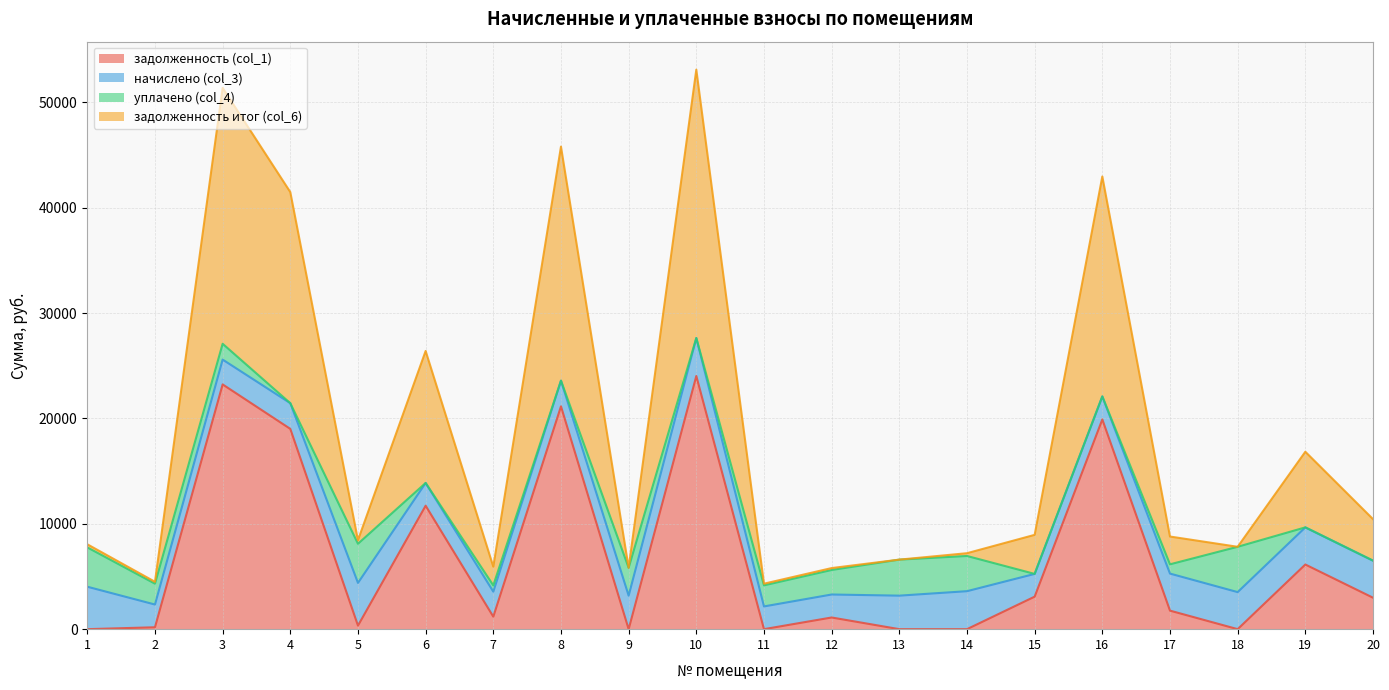

What is the total value across all series at 8?

45796.3